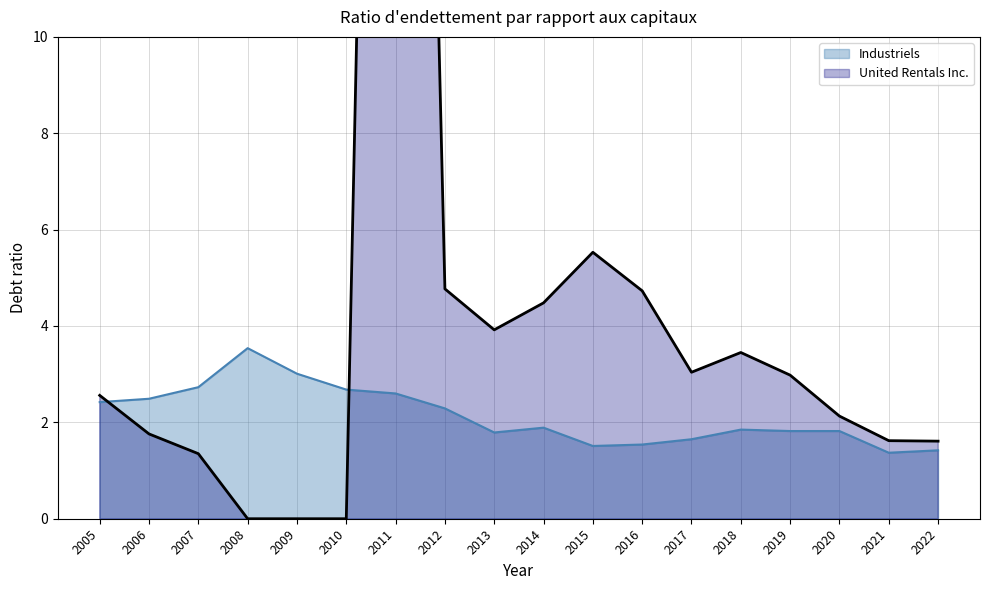

What is the sum of all United Rentals Inc. values?

91.5